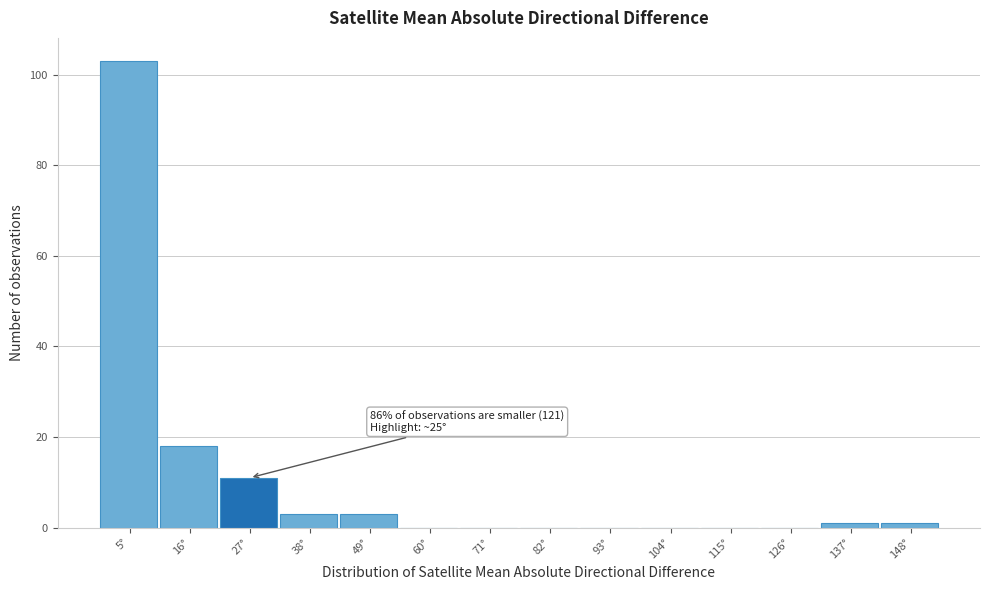

Over which range of the x-axis is the bar tallest?

0 to 10